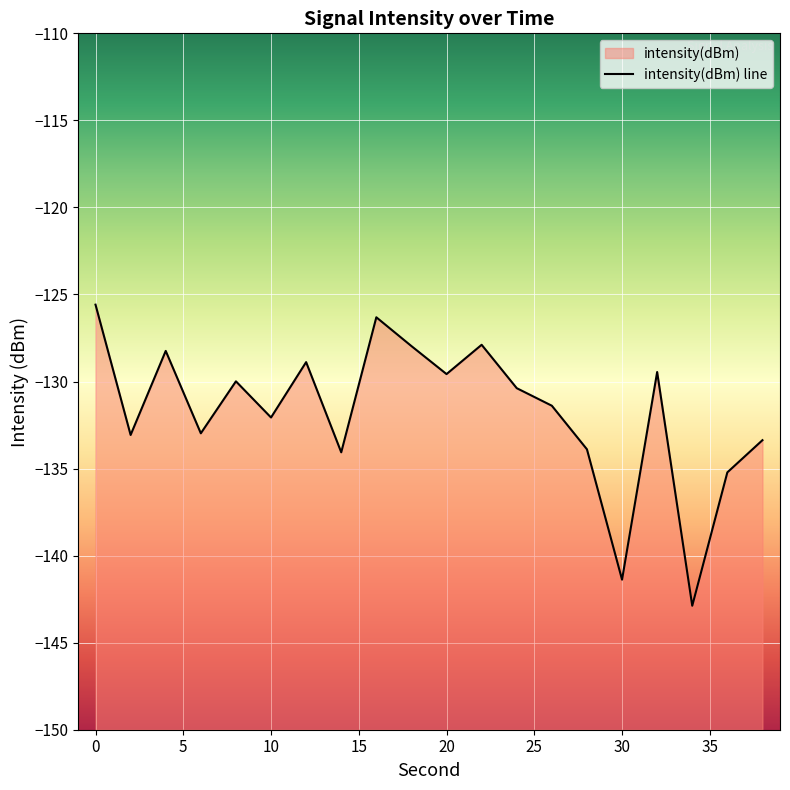

How many values are below -130?

11